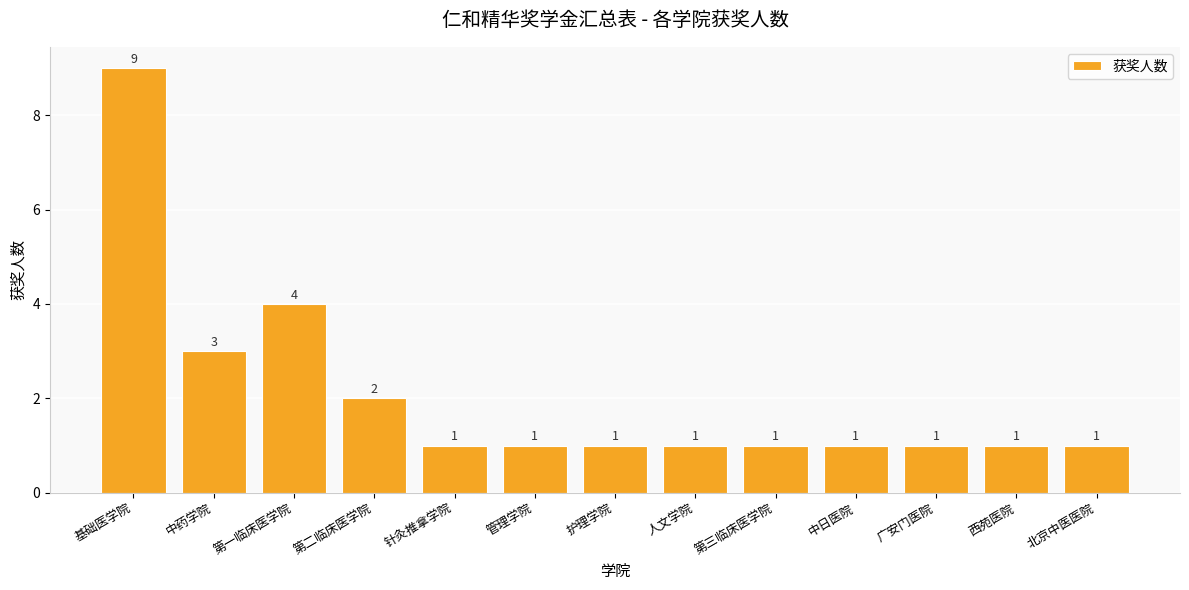

What is the label of the 1st bar from the right?

北京中医医院